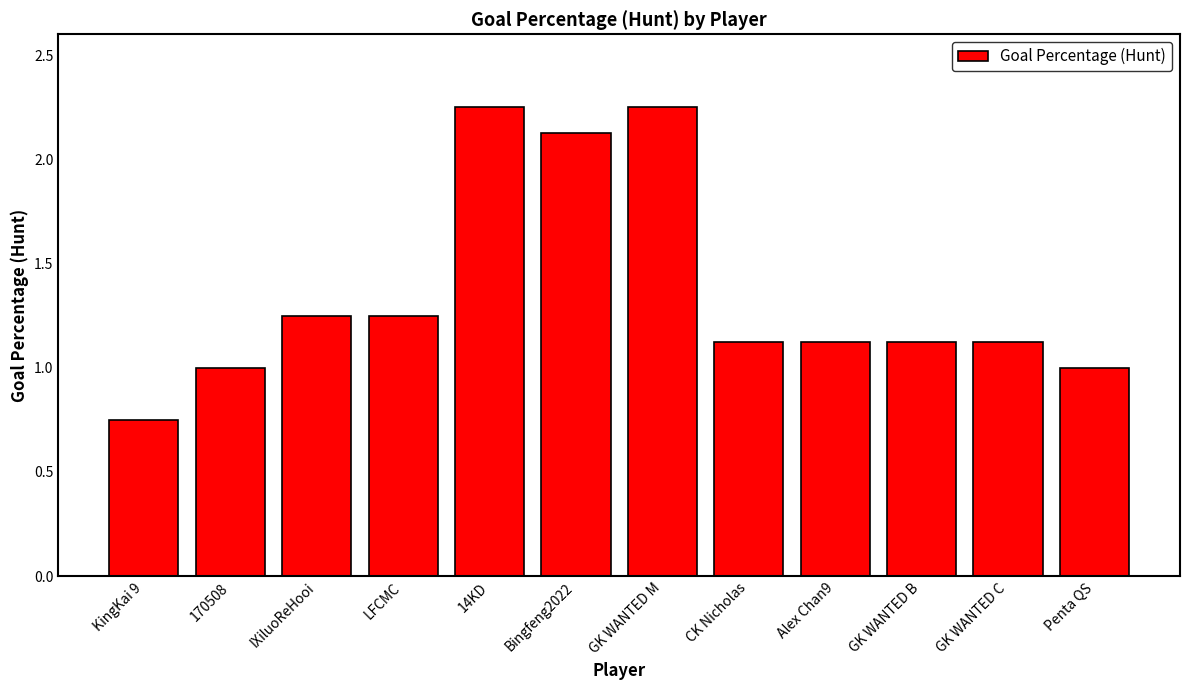

At which category does the chart reach its minimum across all series?

KingKai 9